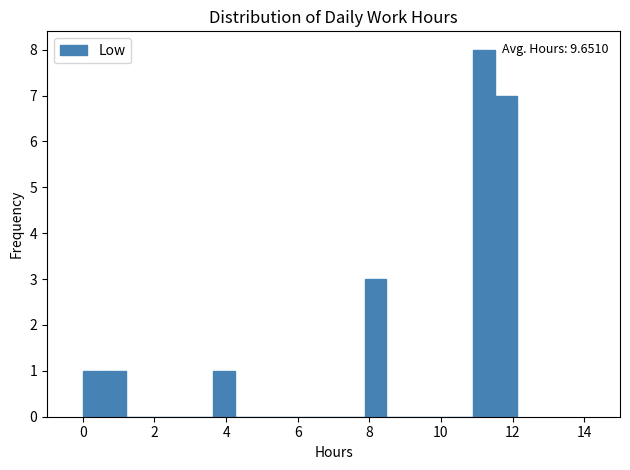

Around what value on the x-axis is the tallest bar? Give the approximate position of its centre, as read against the axis.

11.2